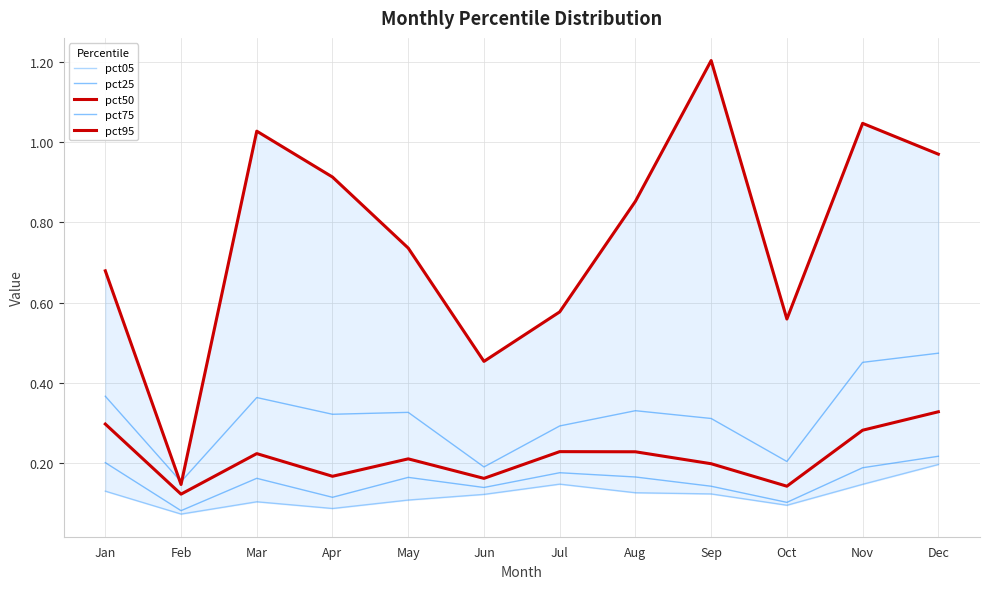

The value of pct75 at Apr is 0.3. True or false?

True